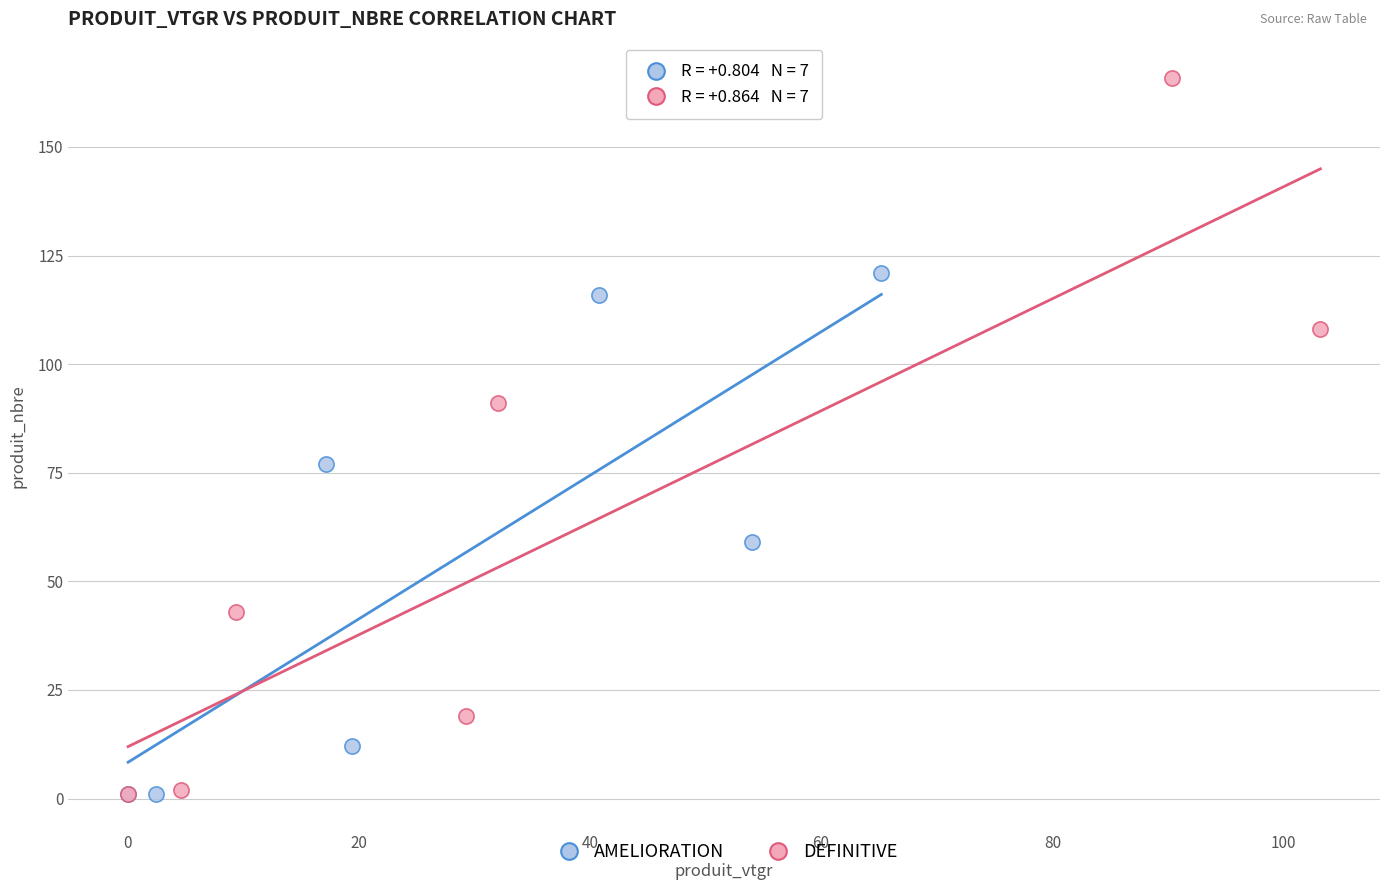

Which series contains the highest Y value?

DEFINITIVE